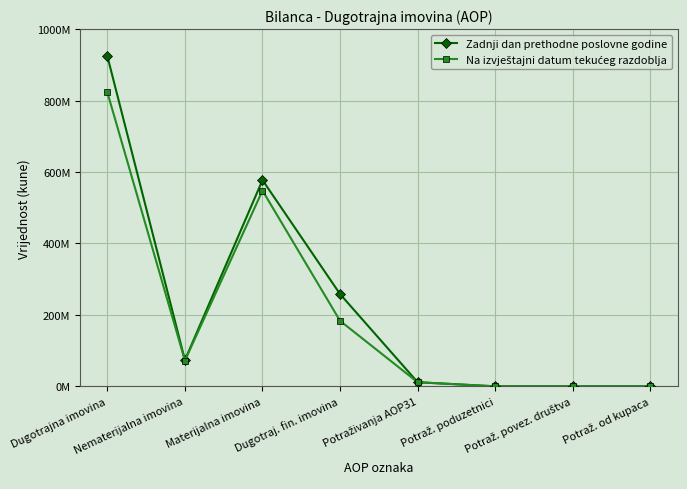

What is the greatest value displayed?

924325580